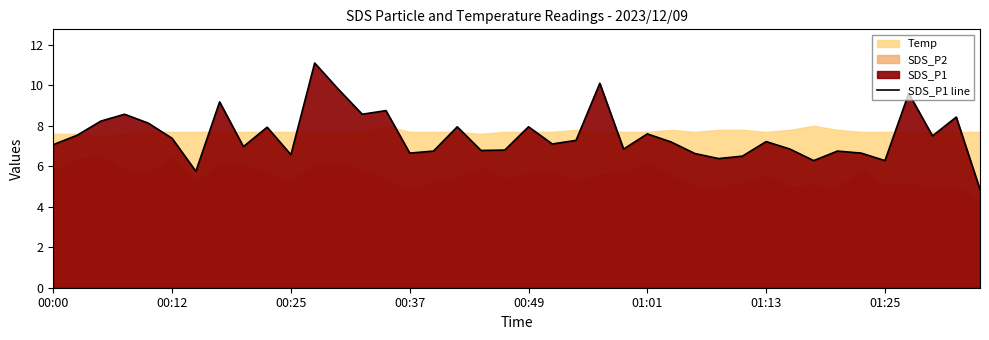

The value of SDS_P1 line at 00:00 is 3.3. True or false?

False